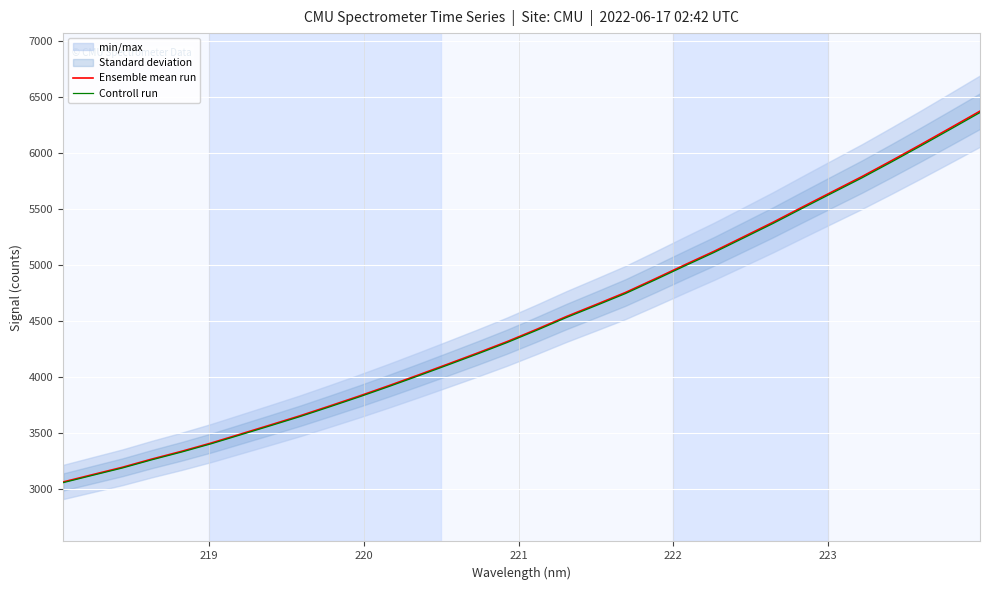

What is the lowest value of the Ensemble mean run series?

3062.1